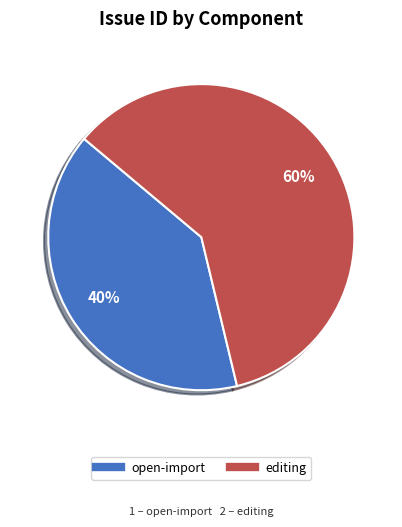

What percentage is the open-import slice, to the nearest percent?

40%